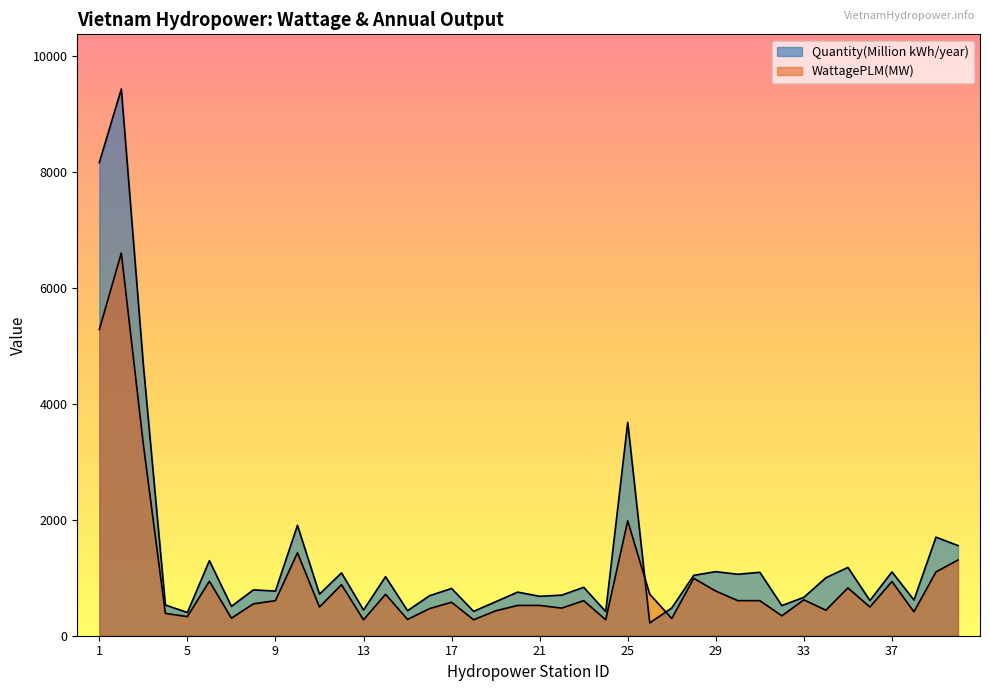

What value does the Quantity(Million kWh/year) series have at 4?

530.0